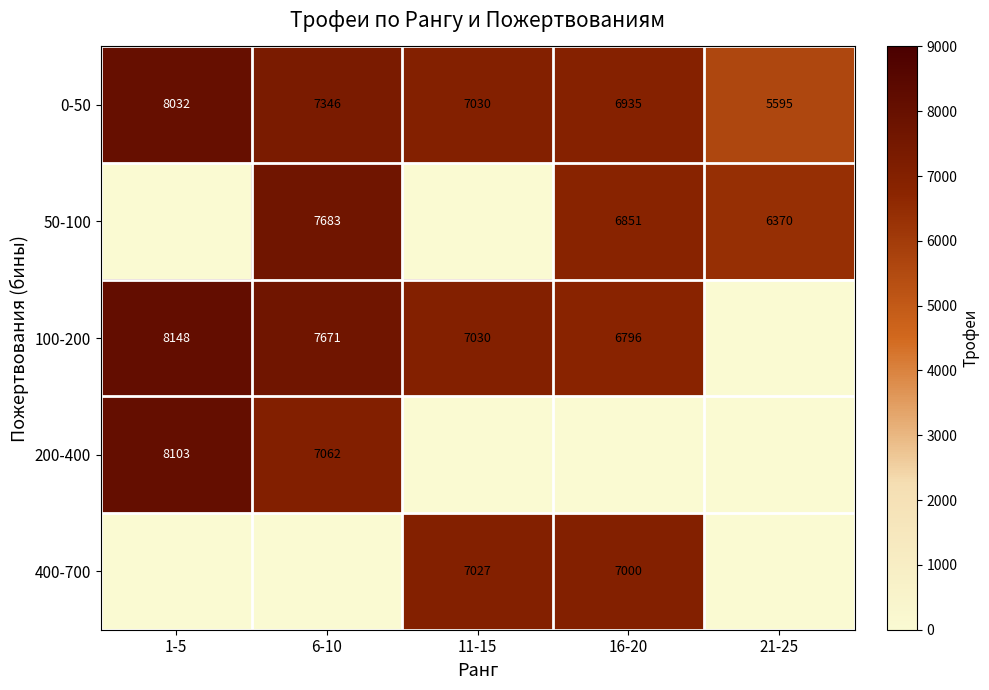

How many values in the 400-700 series exceed 0?

2